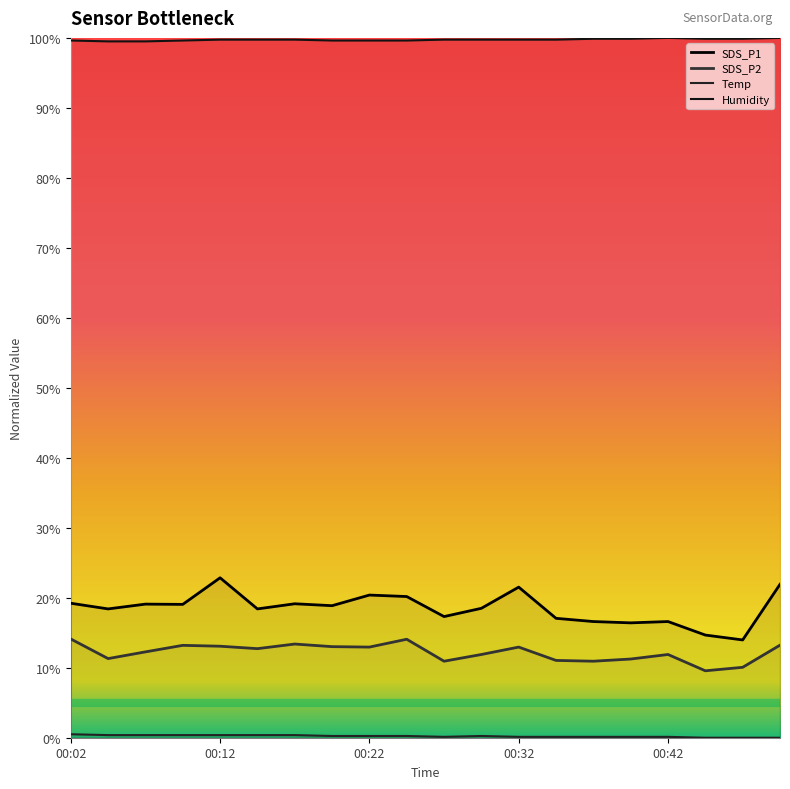

At which category is the sum across all series the highest?

00:12